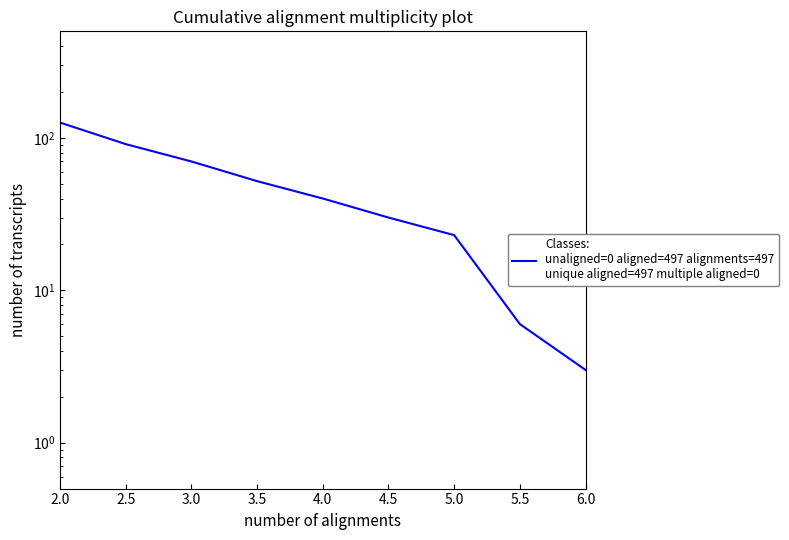

Which category has the highest value across all series?

2.0